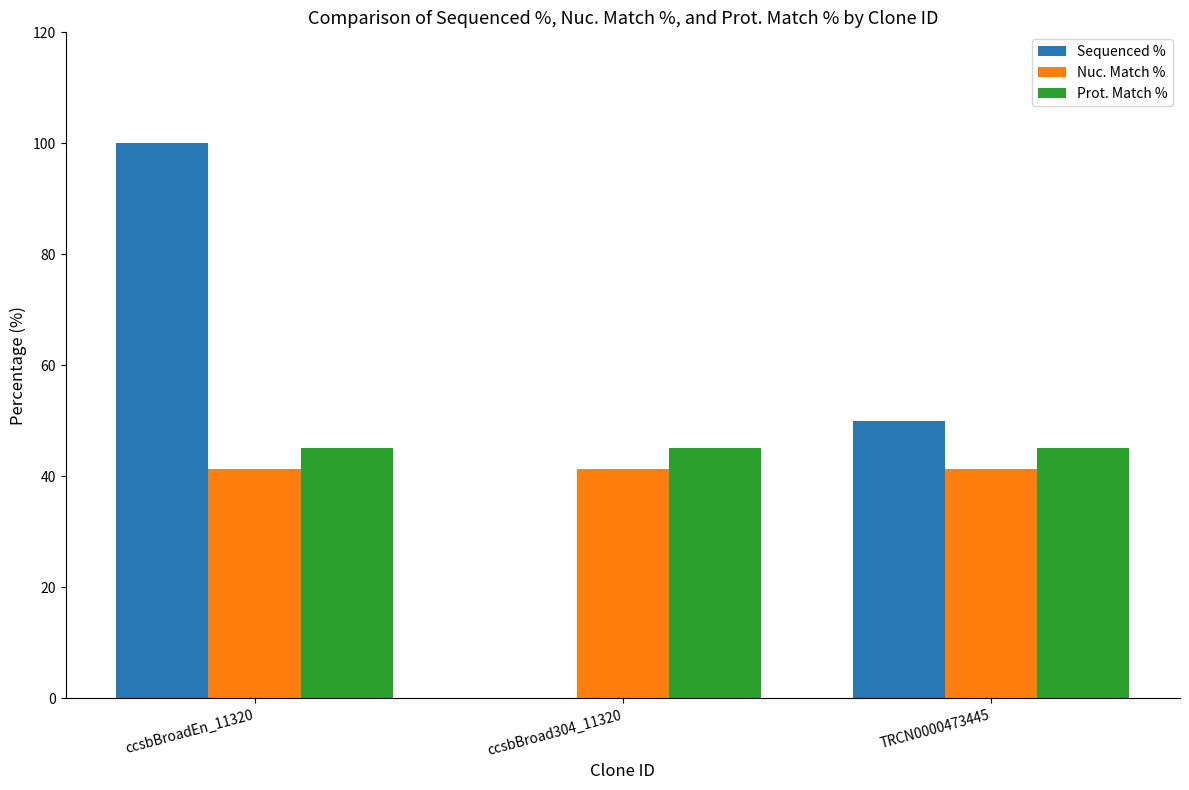

Which series has the largest total across all categories?

Sequenced %